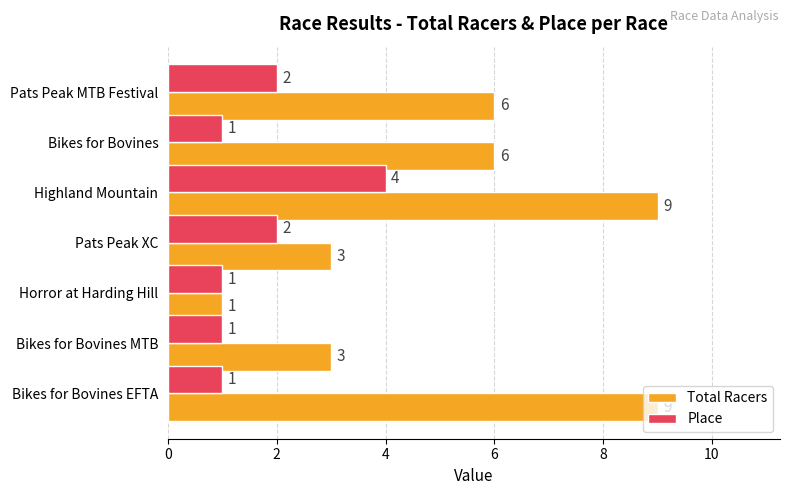

Which series has the largest total across all categories?

Total Racers